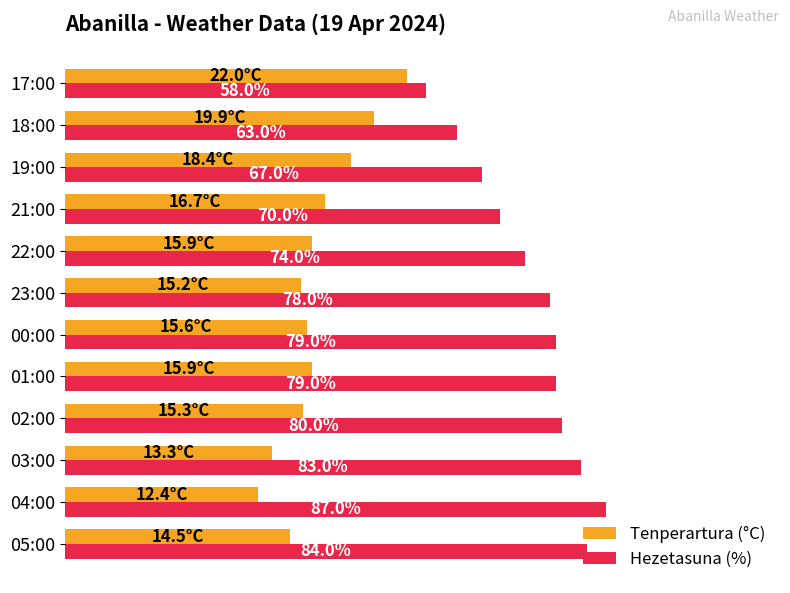

Is the value of Tenperartura (°C) at 00:00 greater than the value of Hezetasuna (%) at 02:00?

No